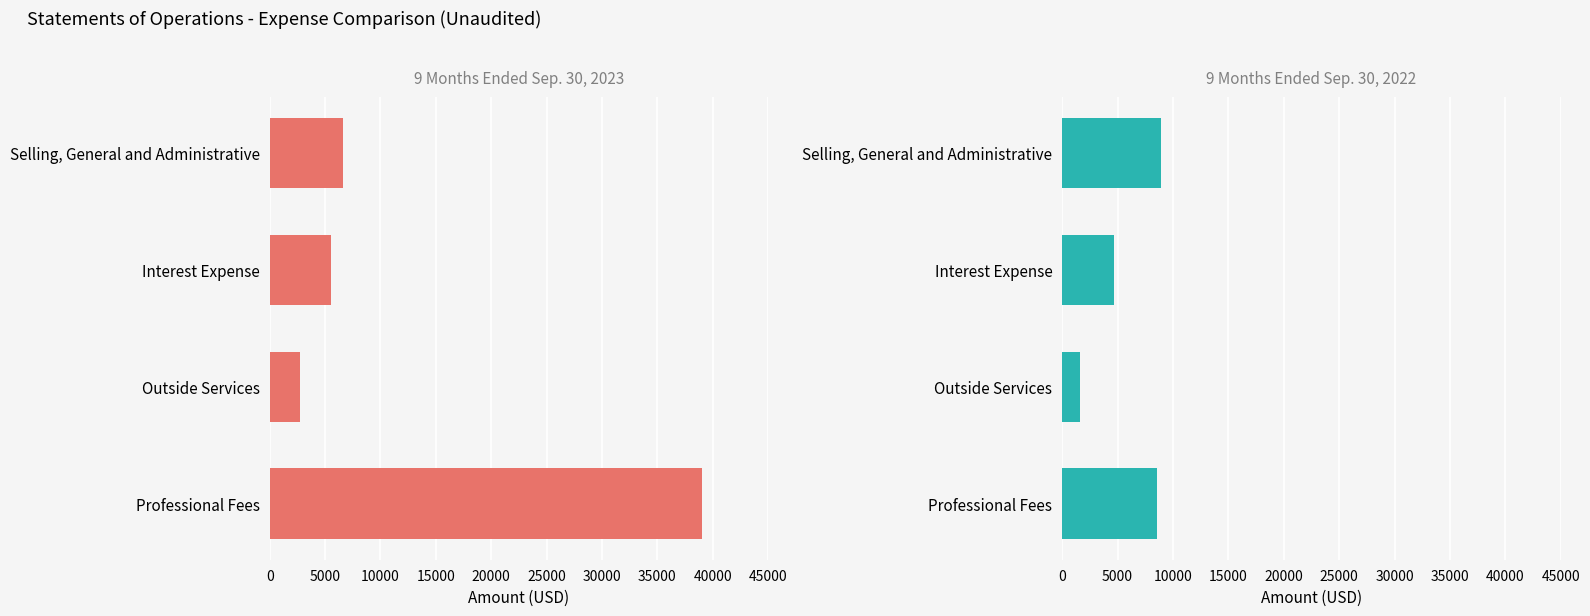

How many series are shown in this chart?

2